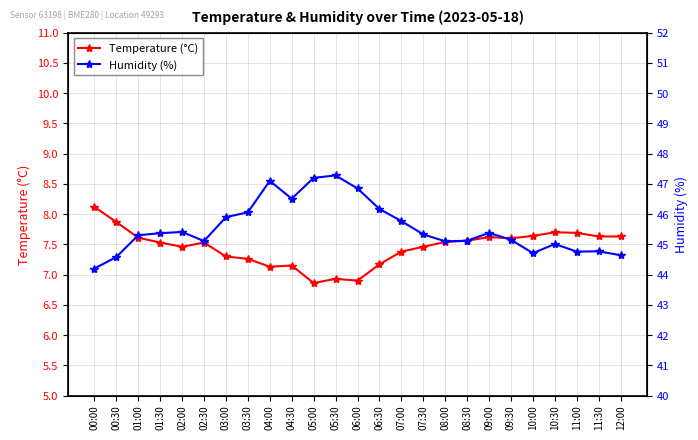

The Humidity (%) series shows 71.2 at 07:00. True or false?

False